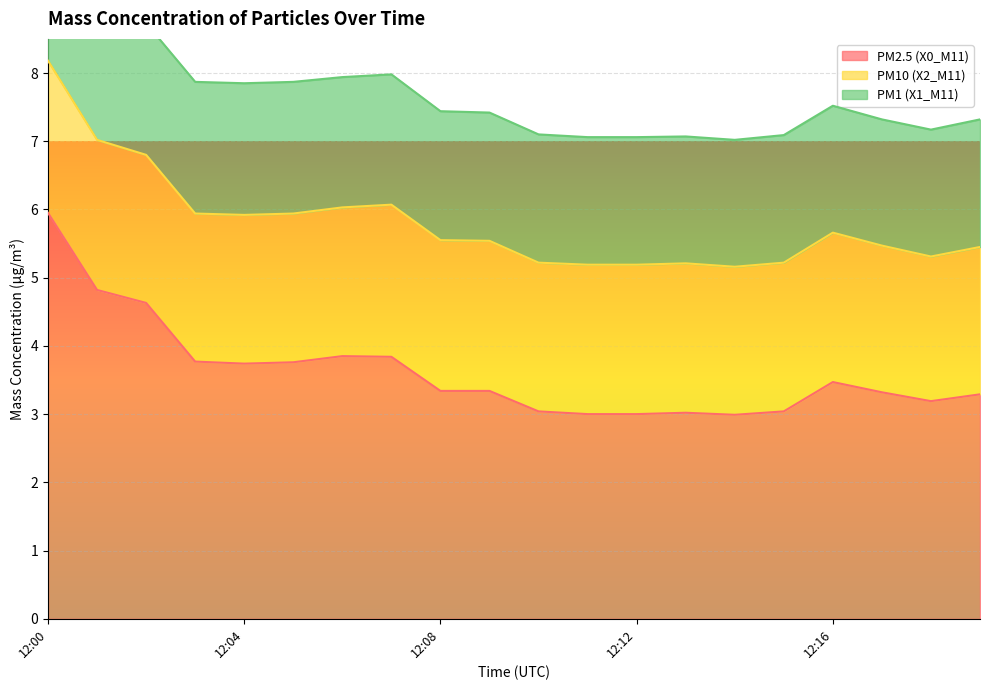

Where is PM2.5 (X0_M11) nearest to the value 4?

12:06